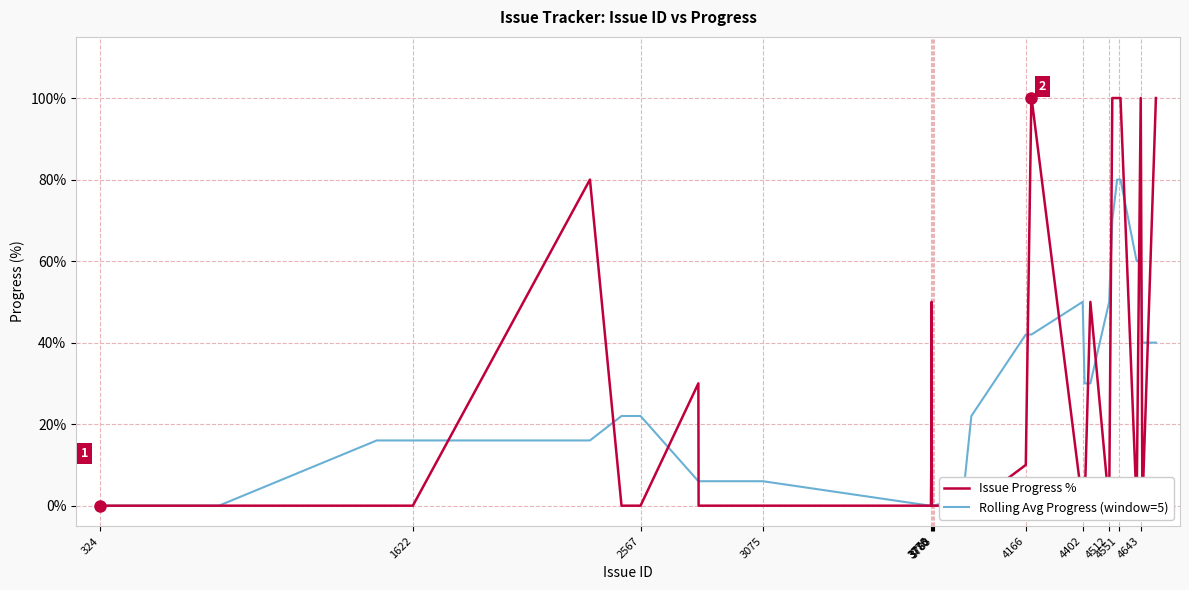

Which series has the widest spread of values?

Issue Progress %